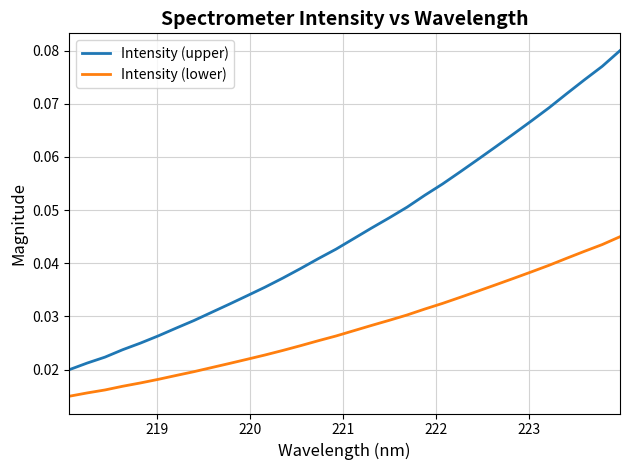

At how many categories does at least one series exceed 0?

32